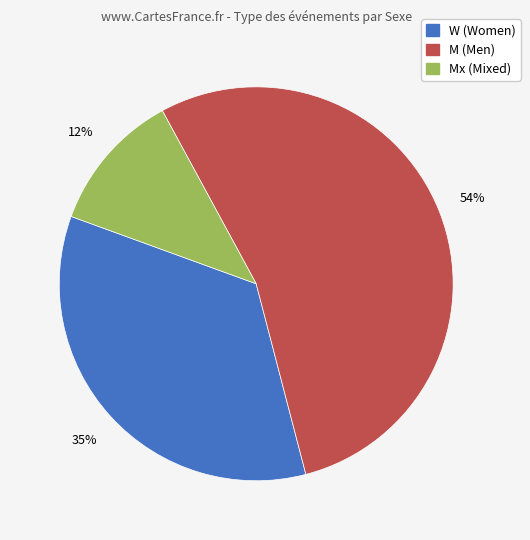

Is there any slice that represents more than half of the pie?

Yes